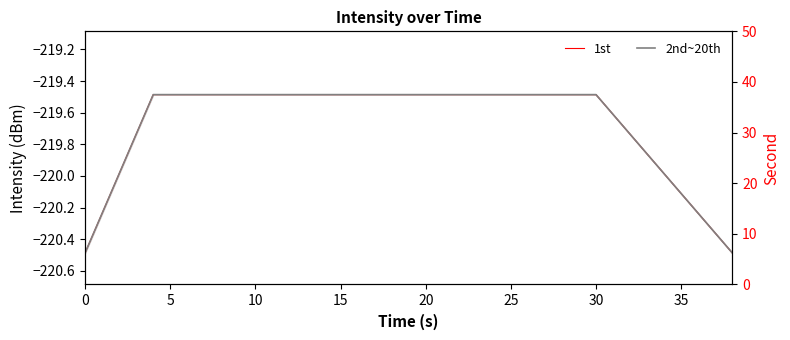

Rank the series at 5 from highest to lowest value.

1st, 2nd~20th